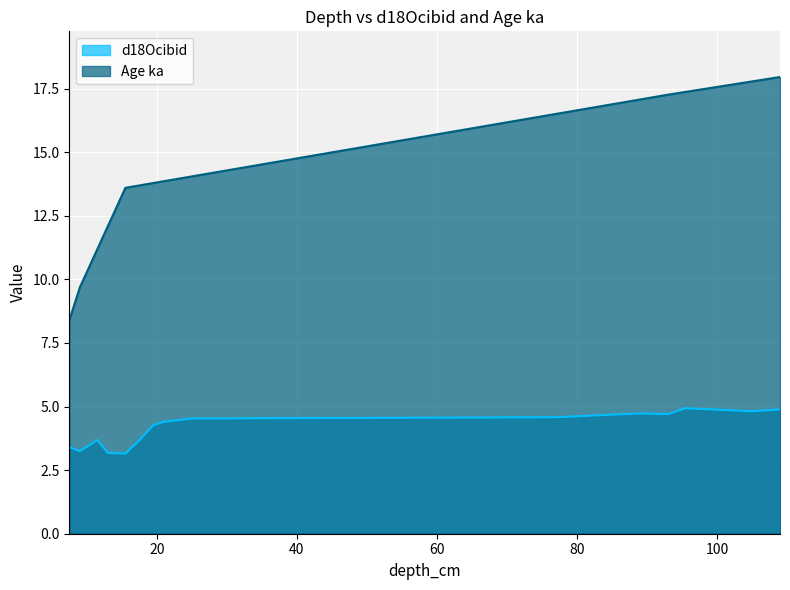

What is the minimum value shown in the chart?

3.1